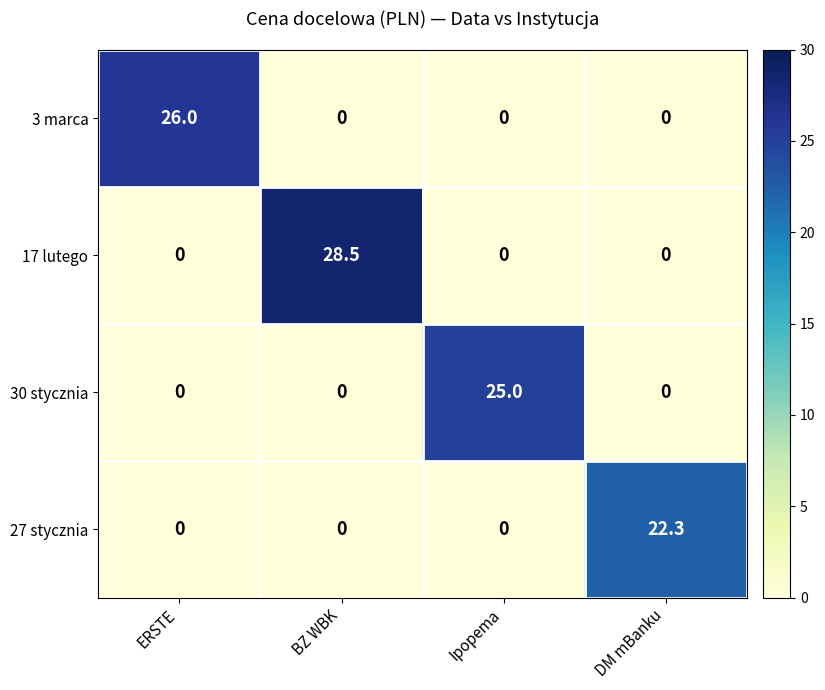

True or false: 30 stycznia has a value of 0.0 at ERSTE.

True